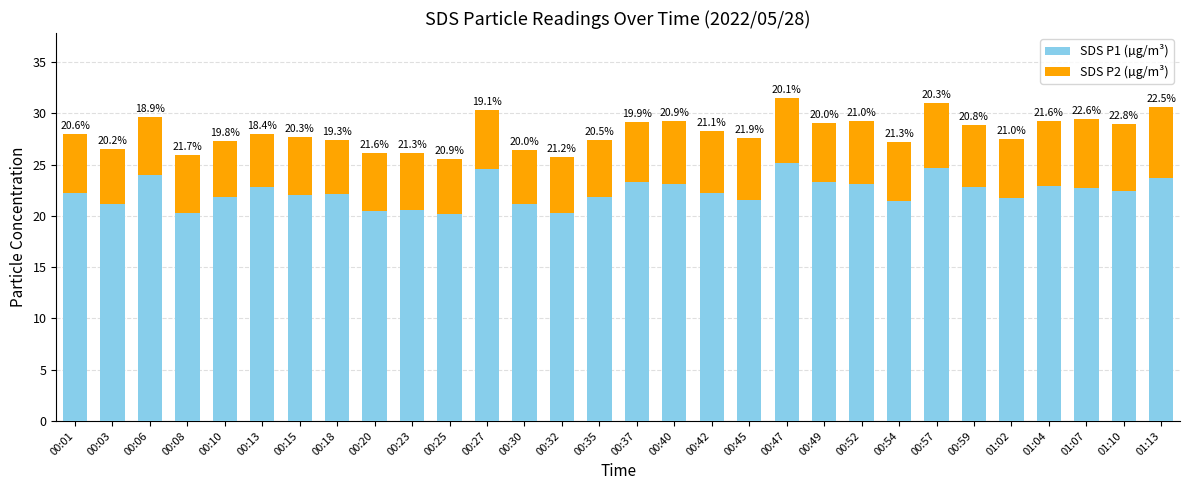

Rank the categories by SDS P1 (µg/m³) value from highest to lowest.

00:47, 00:57, 00:27, 00:06, 01:13, 00:37, 00:49, 00:40, 00:52, 01:04, 00:13, 00:59, 01:07, 01:10, 00:42, 00:01, 00:18, 00:15, 00:10, 00:35, 01:02, 00:45, 00:54, 00:03, 00:30, 00:23, 00:20, 00:32, 00:08, 00:25